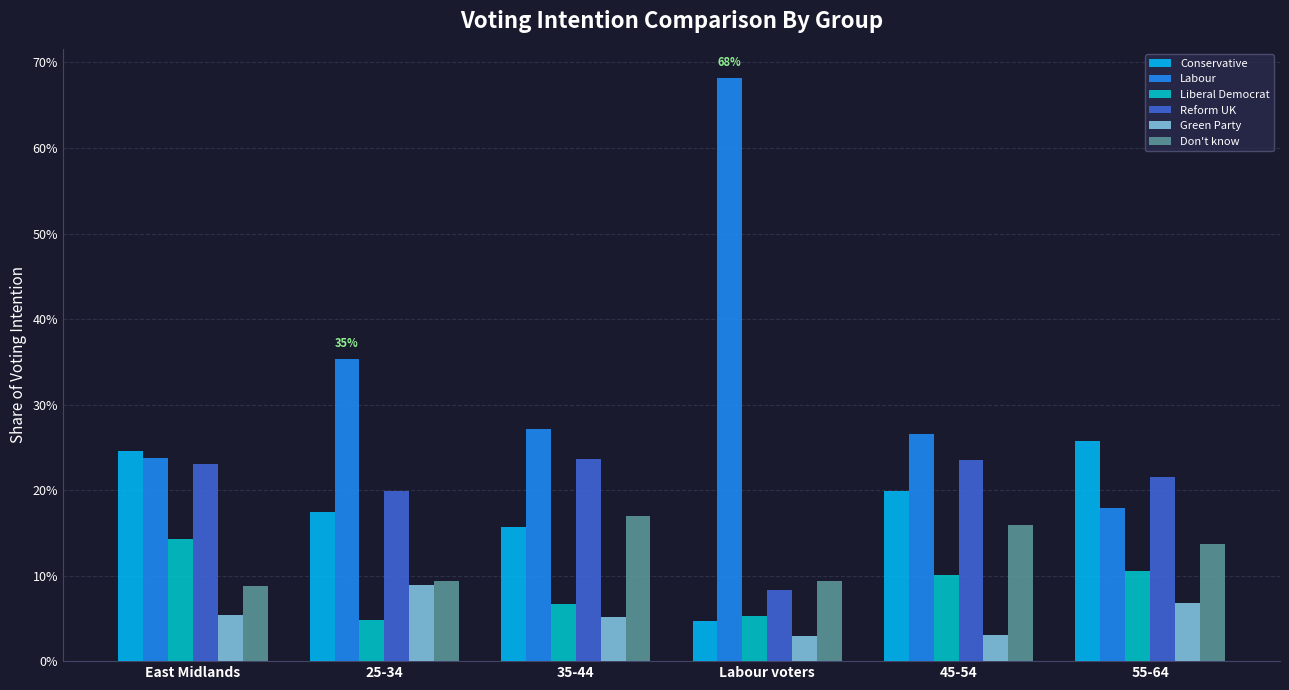

What are all the series names shown in the legend?

Conservative, Labour, Liberal Democrat, Reform UK, Green Party, Don't know